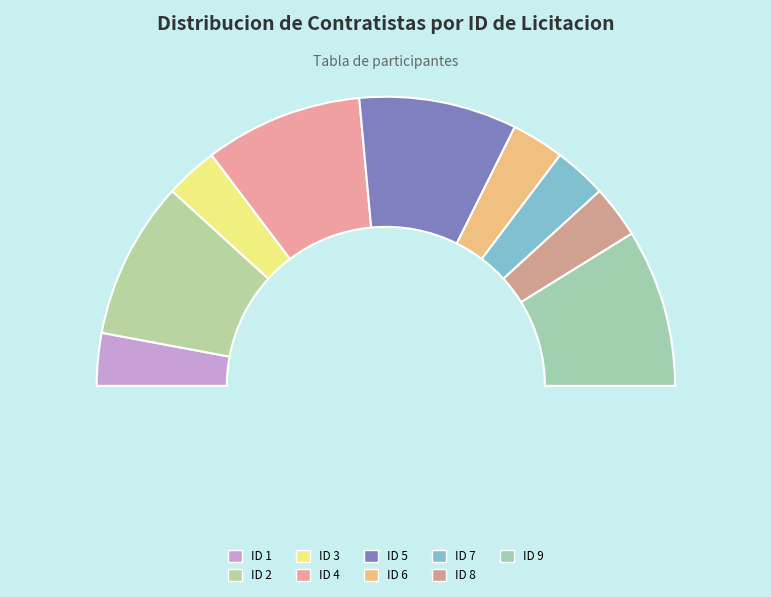

Does ID 6 represent more than half of the total?

No